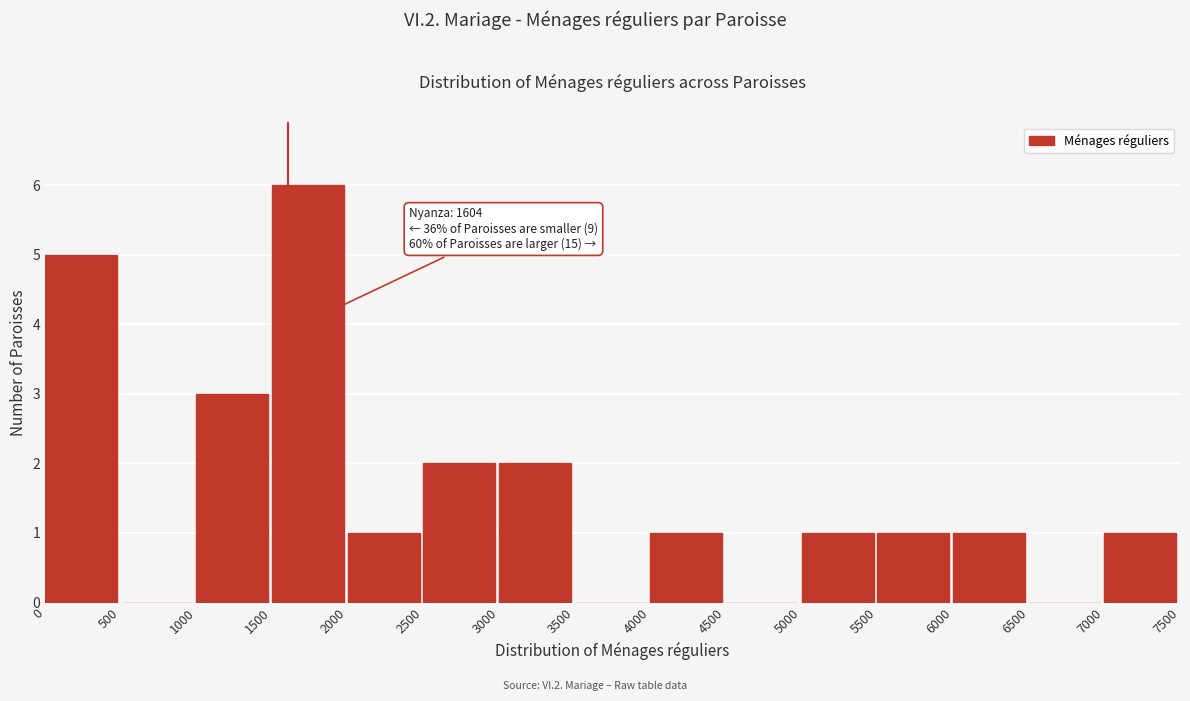

Which range on the x-axis has the tallest bar?

1500 to 2000